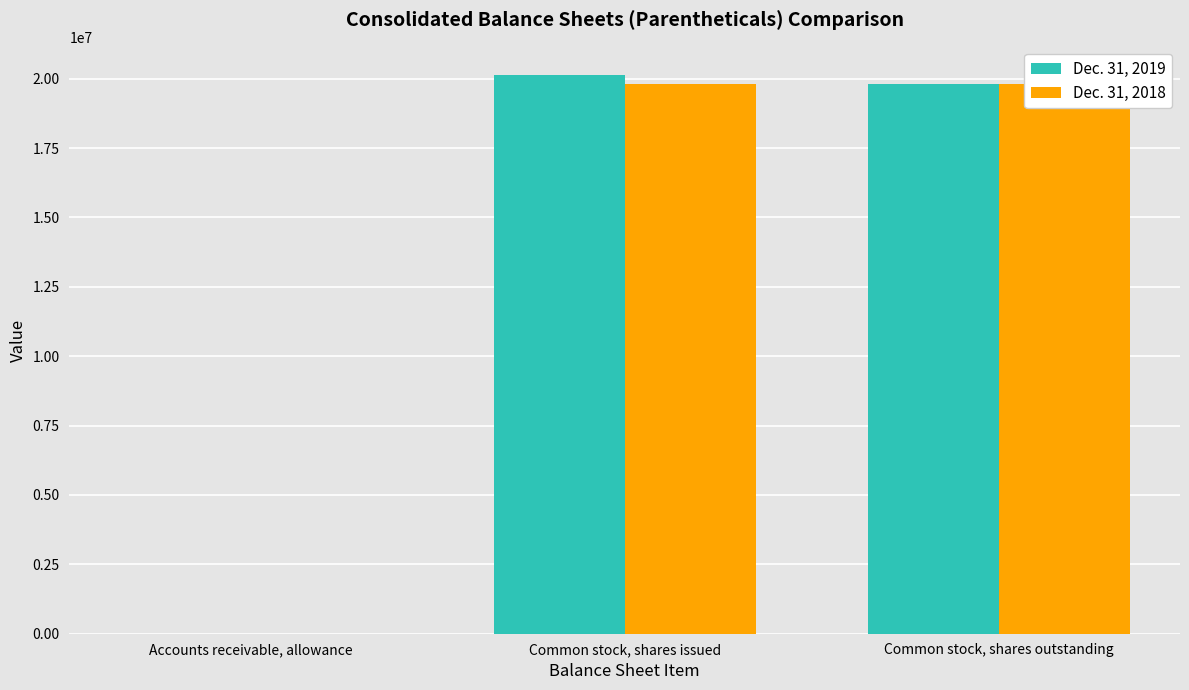

At which label does Dec. 31, 2018 reach its peak?

Common stock, shares issued